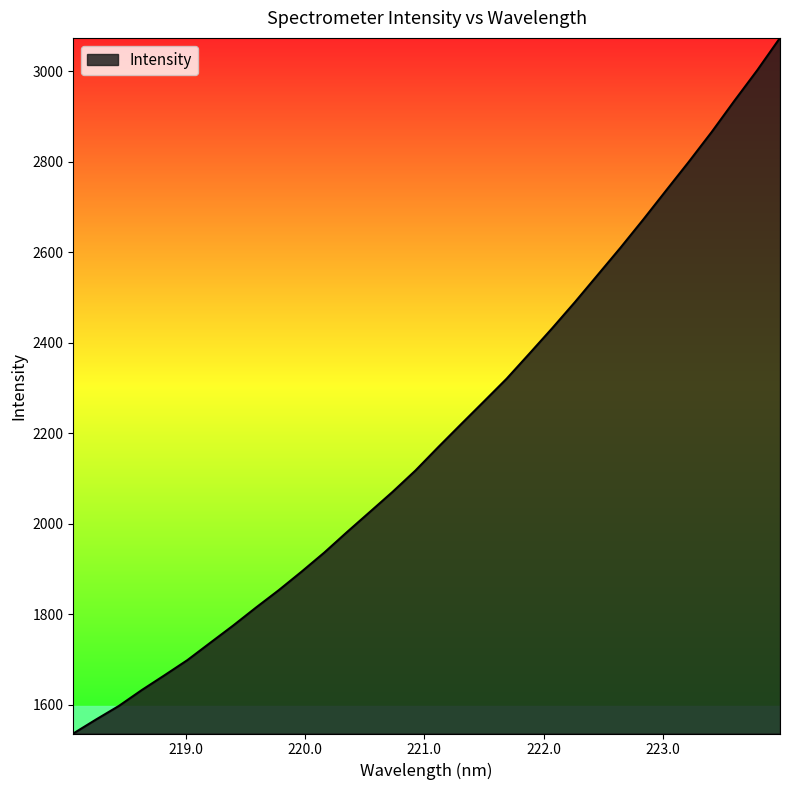

What is the minimum value shown in the chart?

1536.5